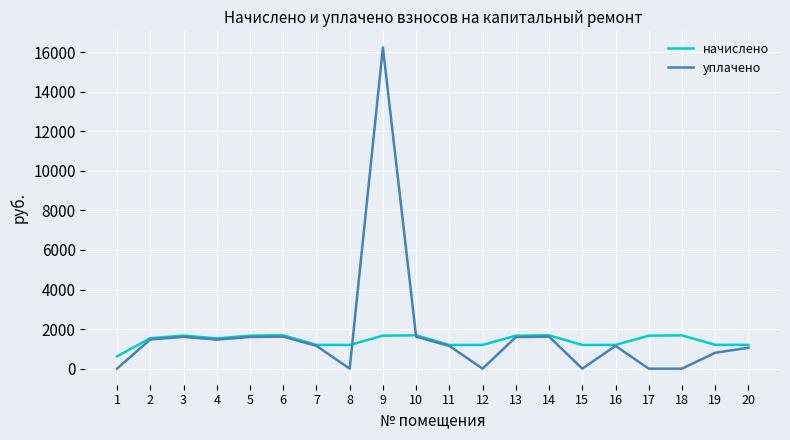

What is the total value across all series at 8?

1197.0